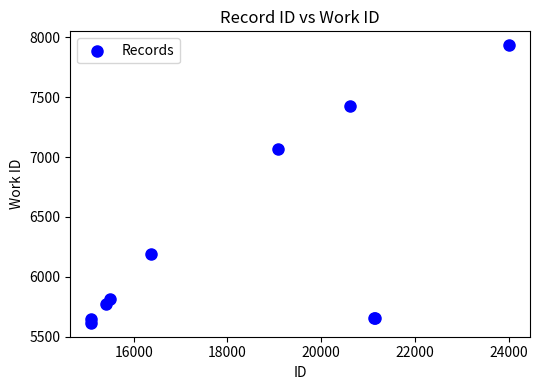

What Y value in the scatter plot is closest to 6774?

7065